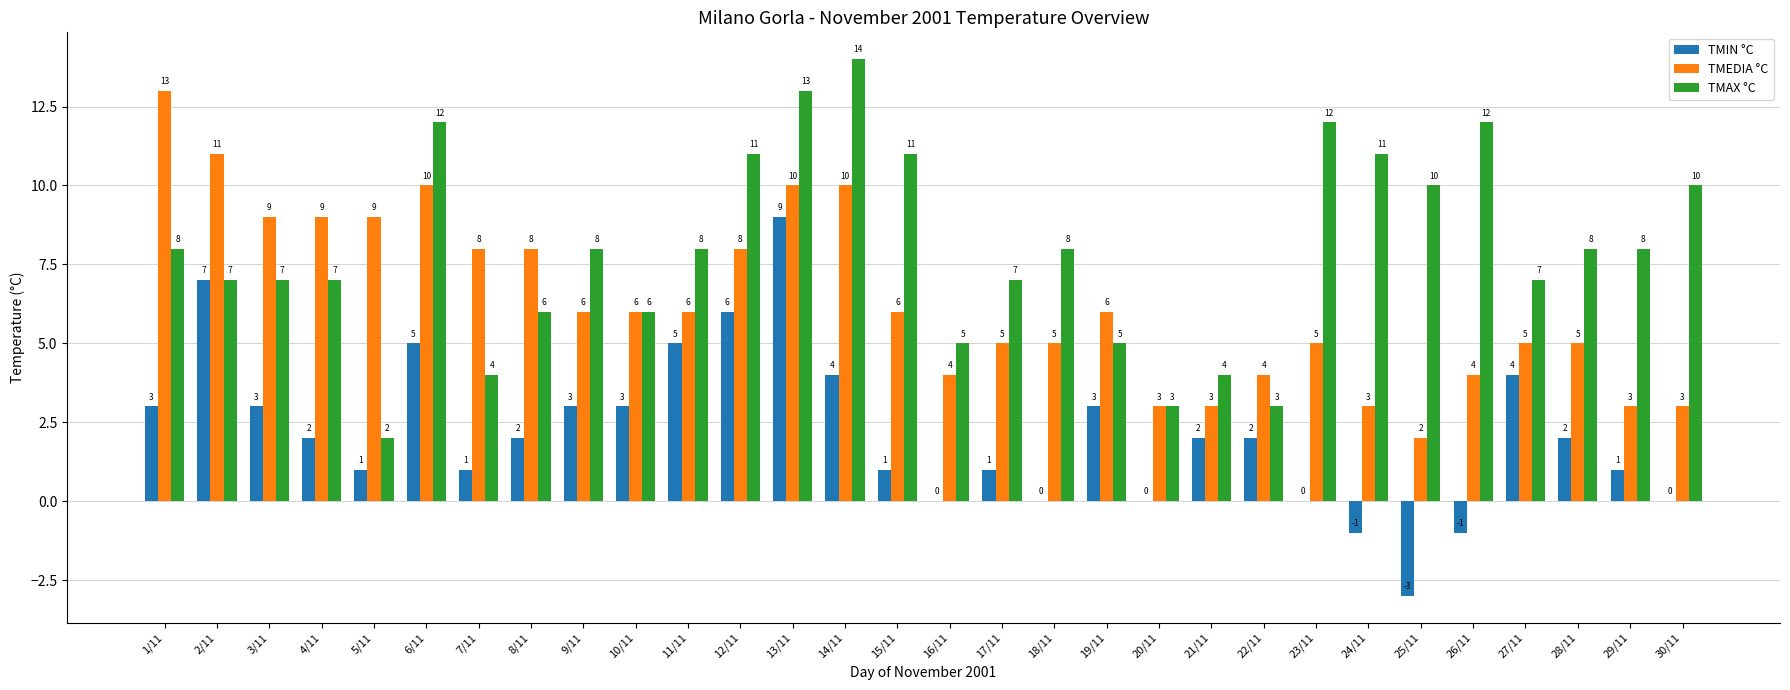

The TMAX °C series shows 11 at 15/11. True or false?

True